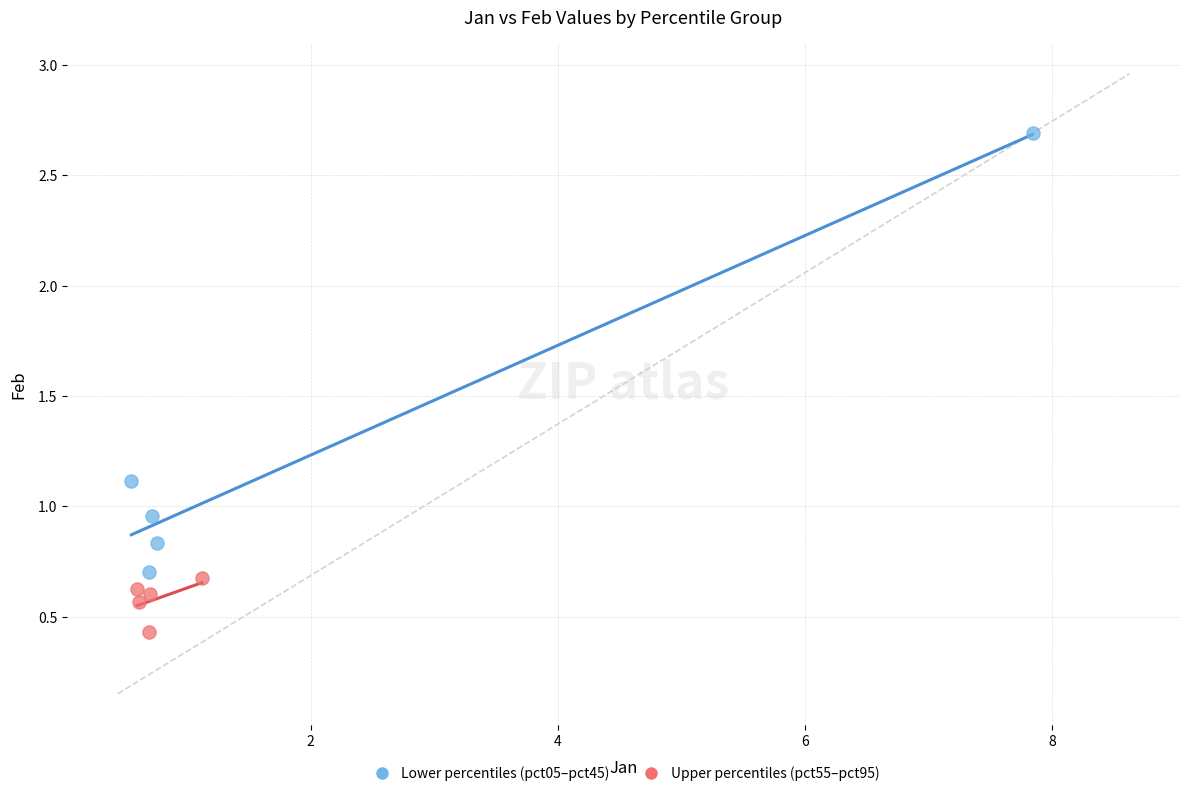

Which series contains the lowest Y value?

Upper percentiles (pct55–pct95)